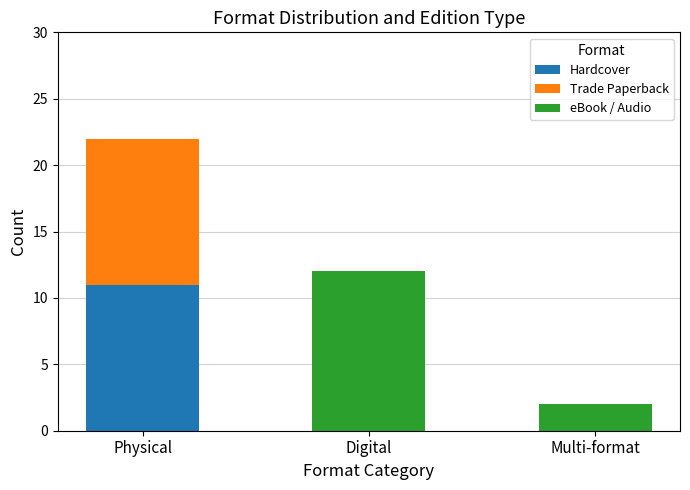

What are all the series names shown in the legend?

Hardcover, Trade Paperback, eBook / Audio